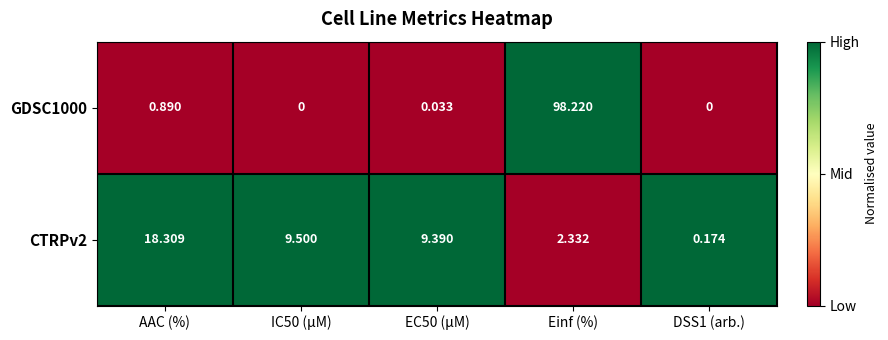

At which category does the chart reach its peak across all series?

Einf (%)